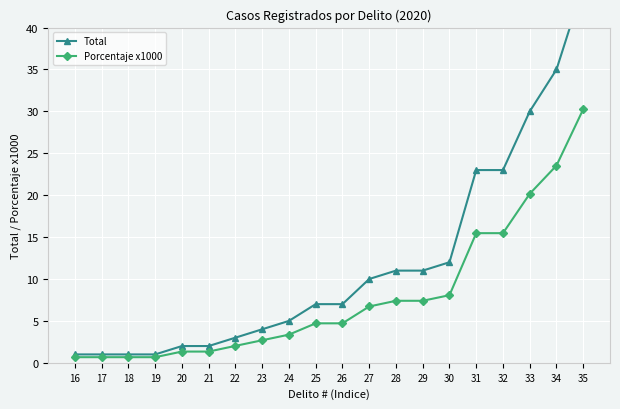

Reading left to right, transcribe all the data shown in this chart.

Total: 1.0	1.0	1.0	1.0	2.0	2.0	3.0	4.0	5.0	7.0	7.0	10.0	11.0	11.0	12.0	23.0	23.0	30.0	35.0	45.0
Porcentaje x1000: 0.7	0.7	0.7	0.7	1.3	1.3	2.0	2.7	3.4	4.7	4.7	6.7	7.4	7.4	8.1	15.5	15.5	20.2	23.5	30.3